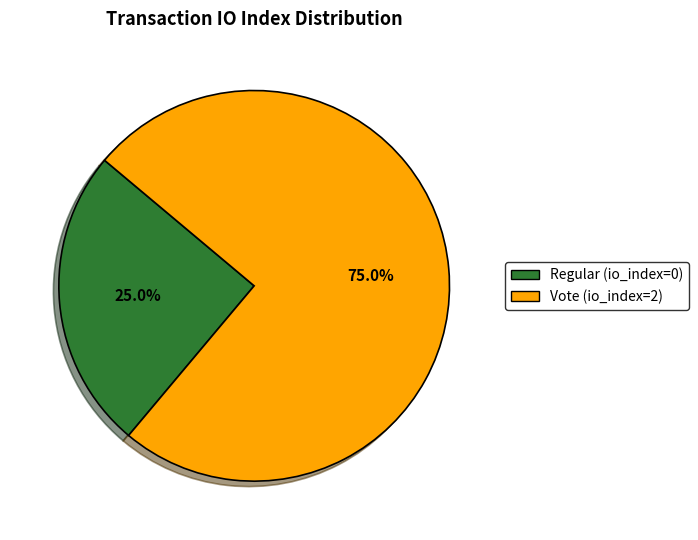

What portion of the pie excludes Regular (io_index=0)?

75.0%